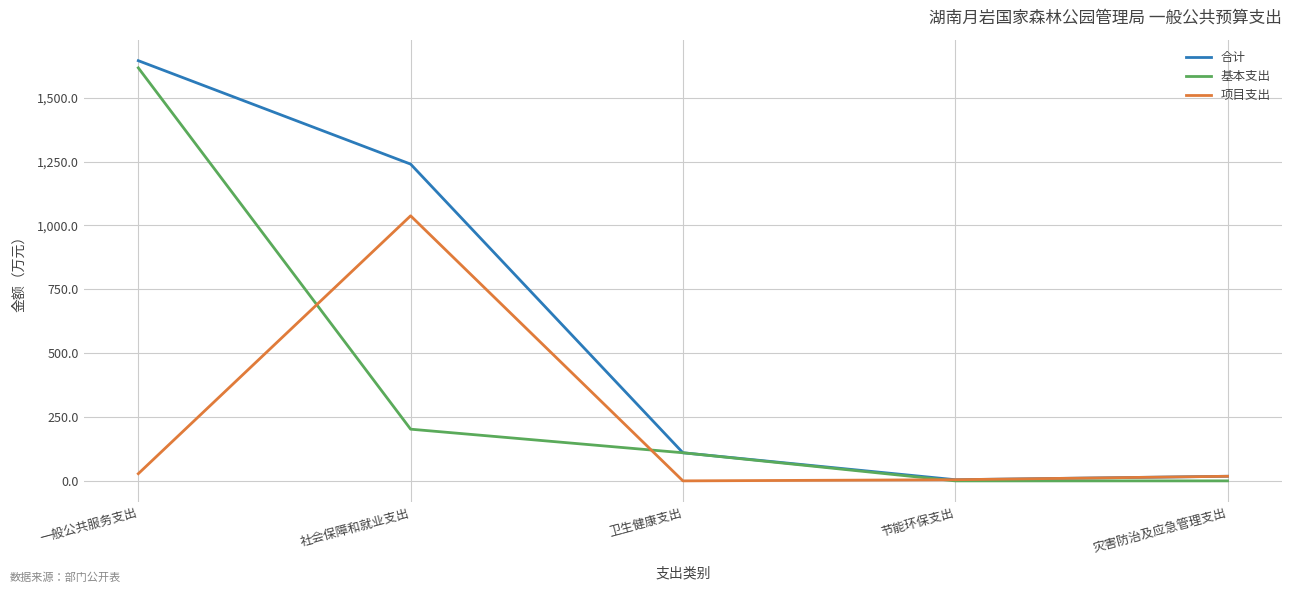

Where is 基本支出 nearest to the value 808?

社会保障和就业支出